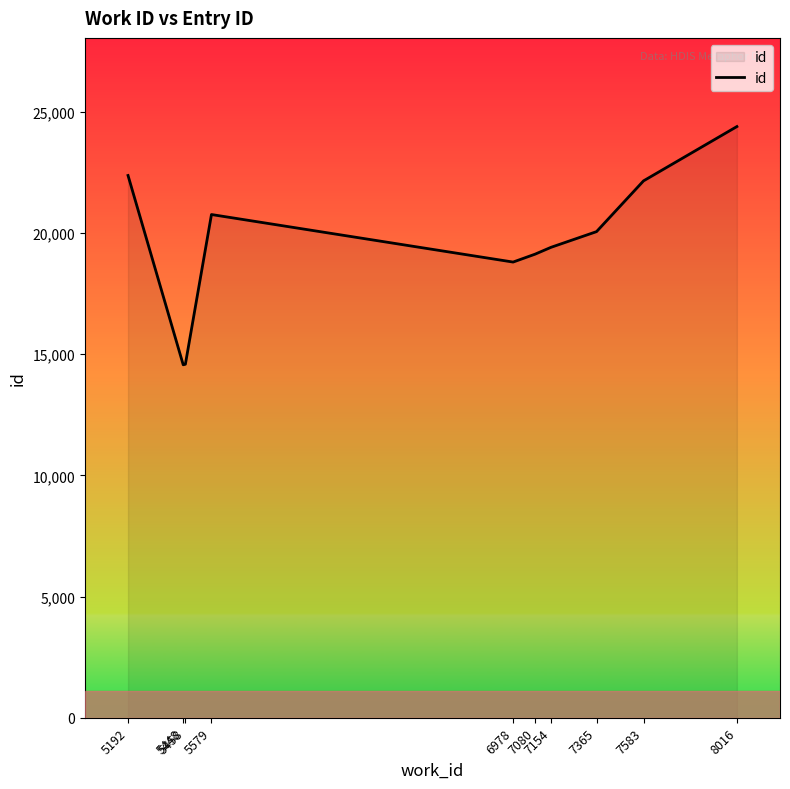

What is the difference between the maximum and minimum values?

9832